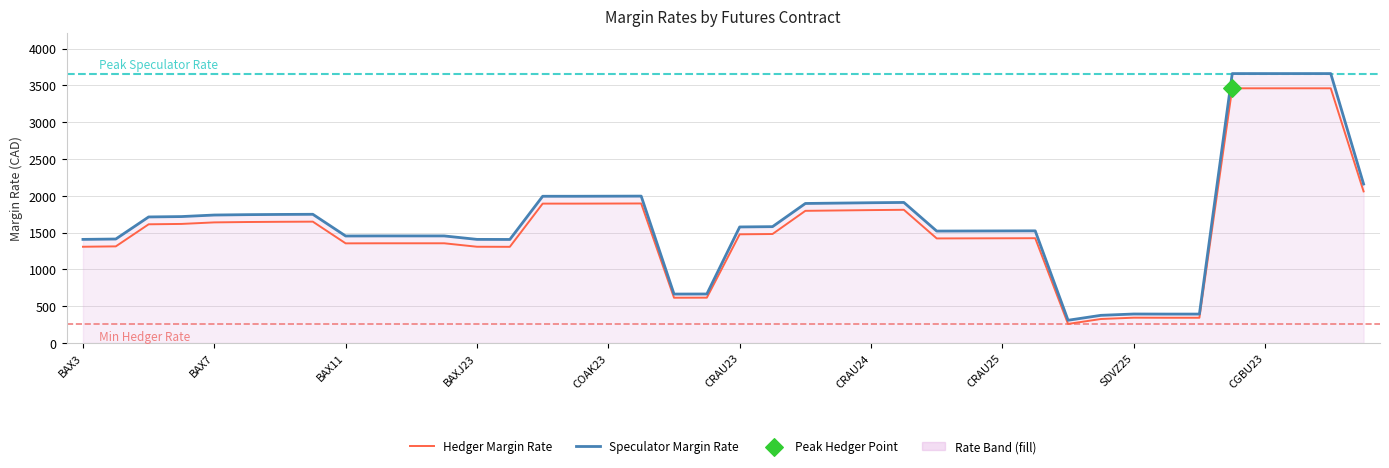

Rank the series by their maximum value, from lowest to highest.

Hedger Margin Rate, Speculator Margin Rate